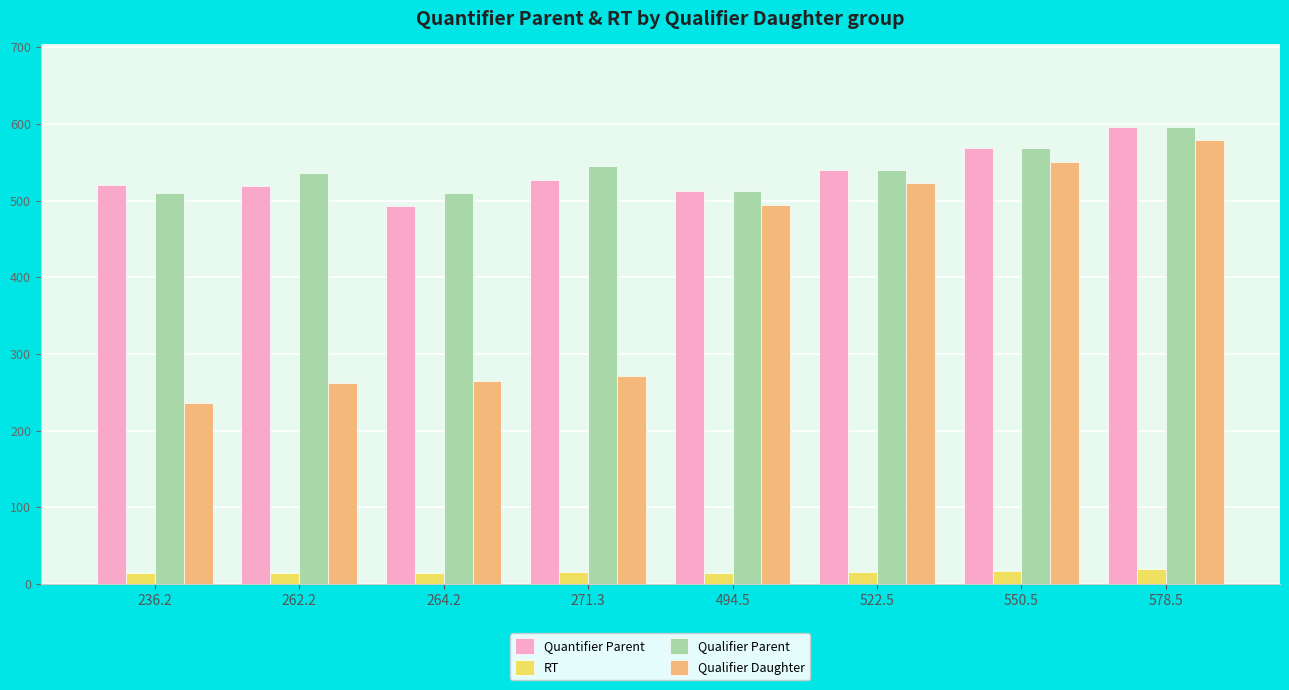

Rank the series at 264.2 from lowest to highest value.

RT, Qualifier Daughter, Quantifier Parent, Qualifier Parent